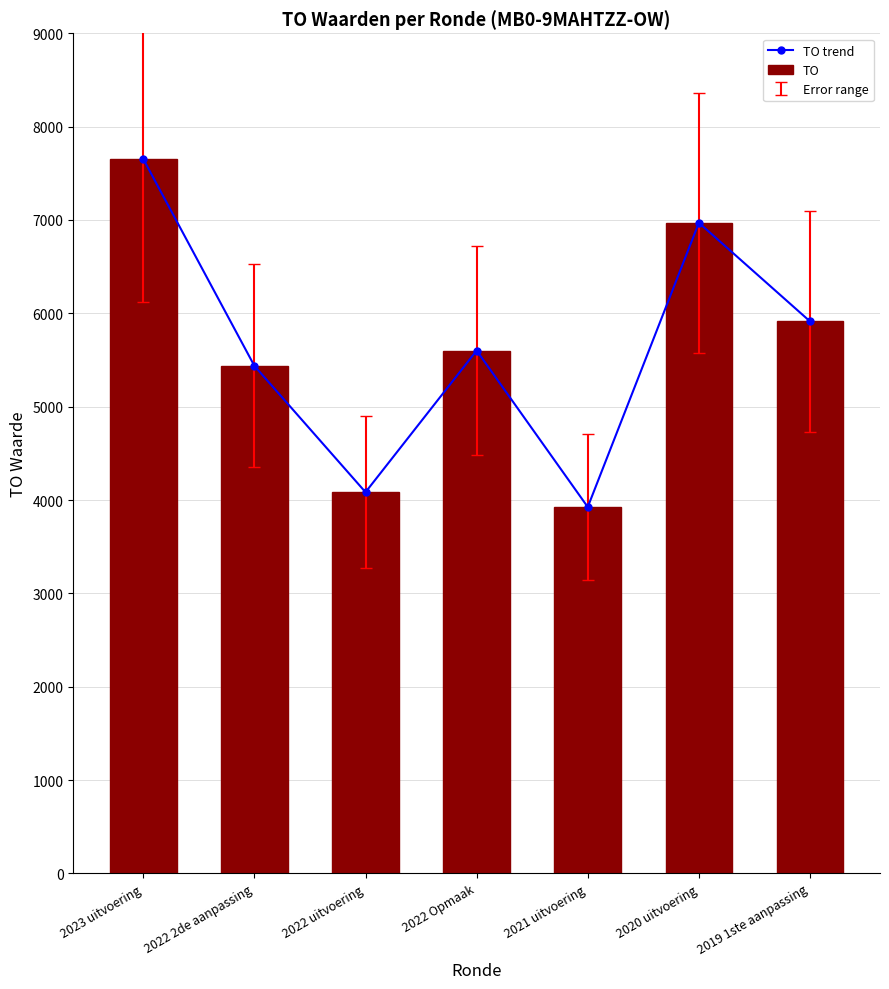

Reading left to right, list all the values displayed in this chart.

TO trend: 7653	5437	4084	5601	3925	6970	5914
TO: 7653	5437	4084	5601	3925	6970	5914